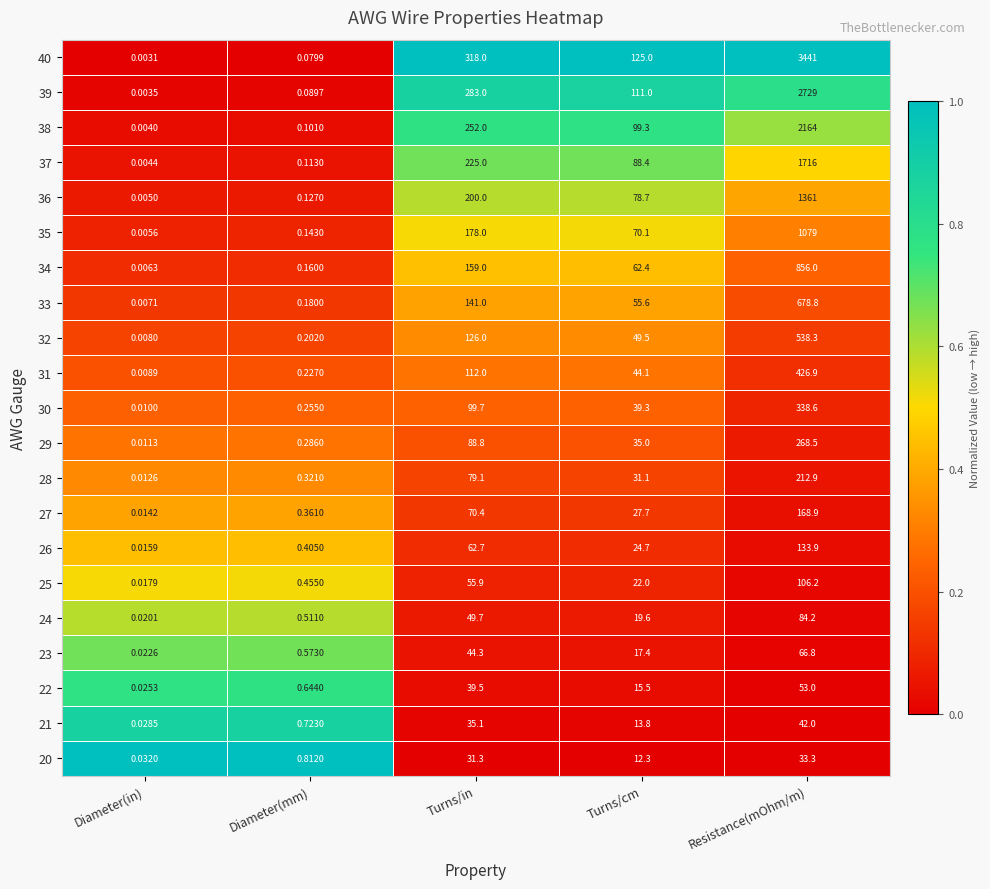

Where does the 32 series first go above 49?

Turns/in